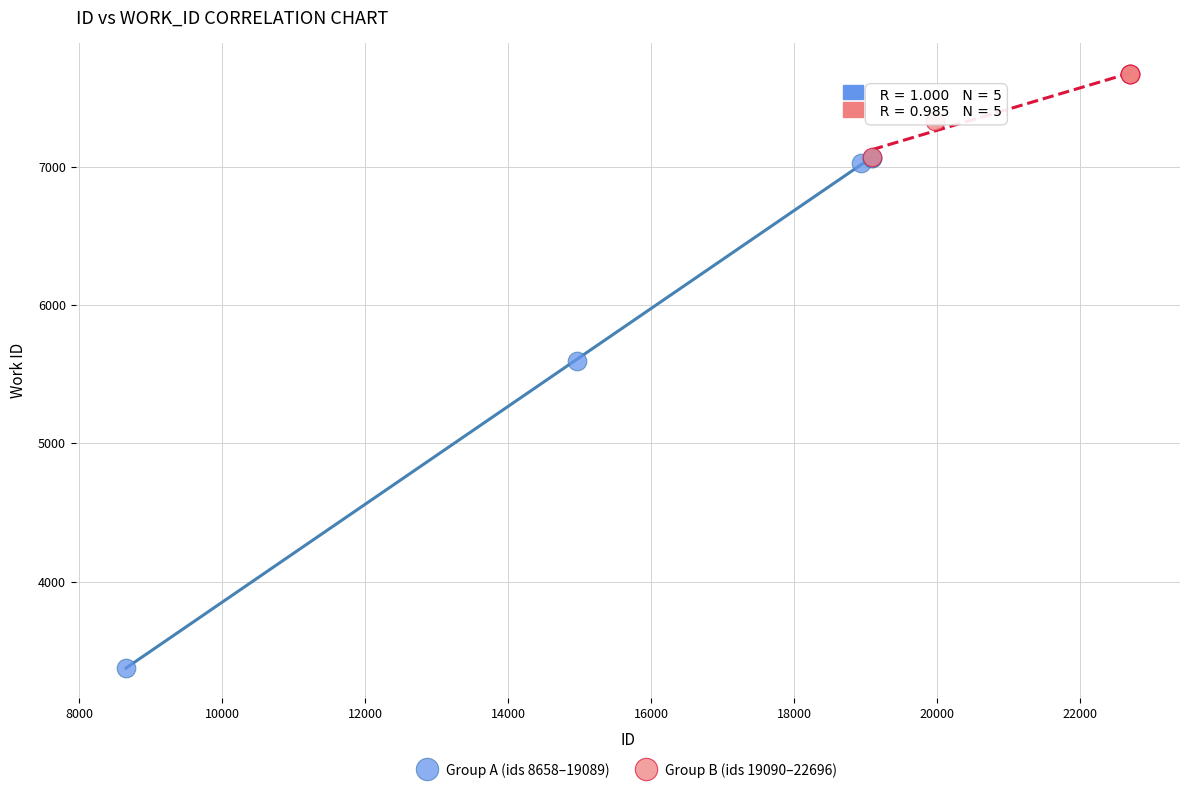

What are all the series names shown in the legend?

Group A (ids 8658–19089), Group B (ids 19090–22696)